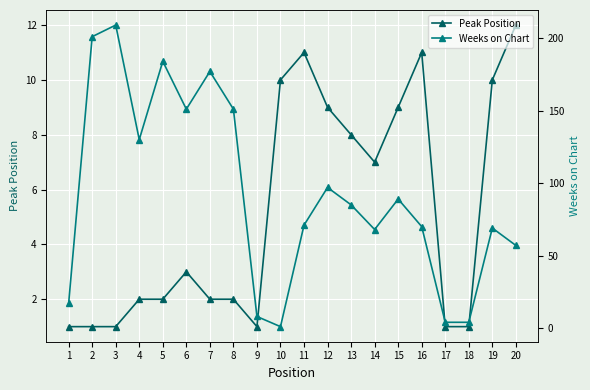

What is the value of the Peak Position point at the 13th from the left?

8